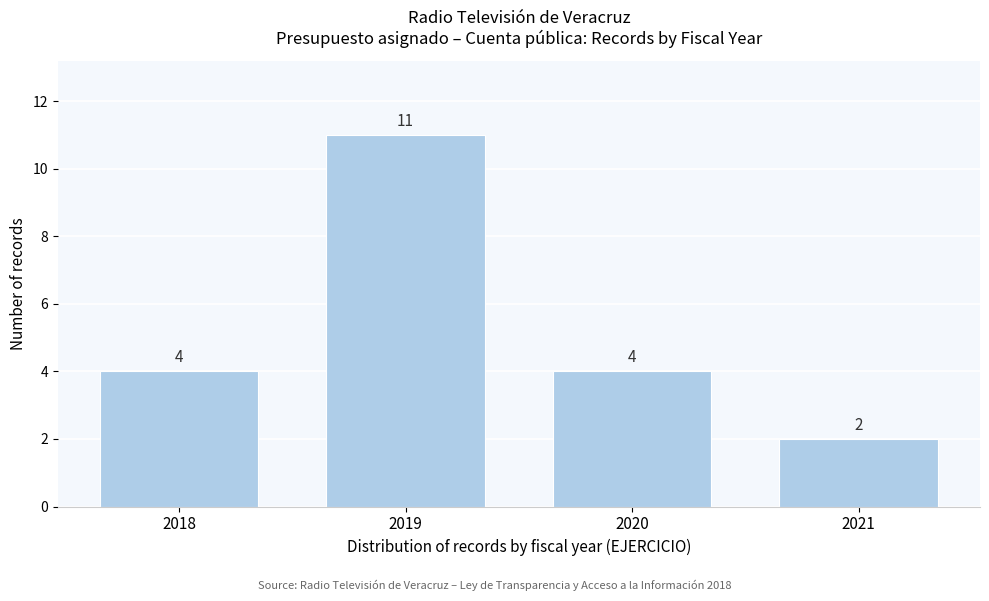

Reading left to right, extract all data points from this chart.

4	11	4	2